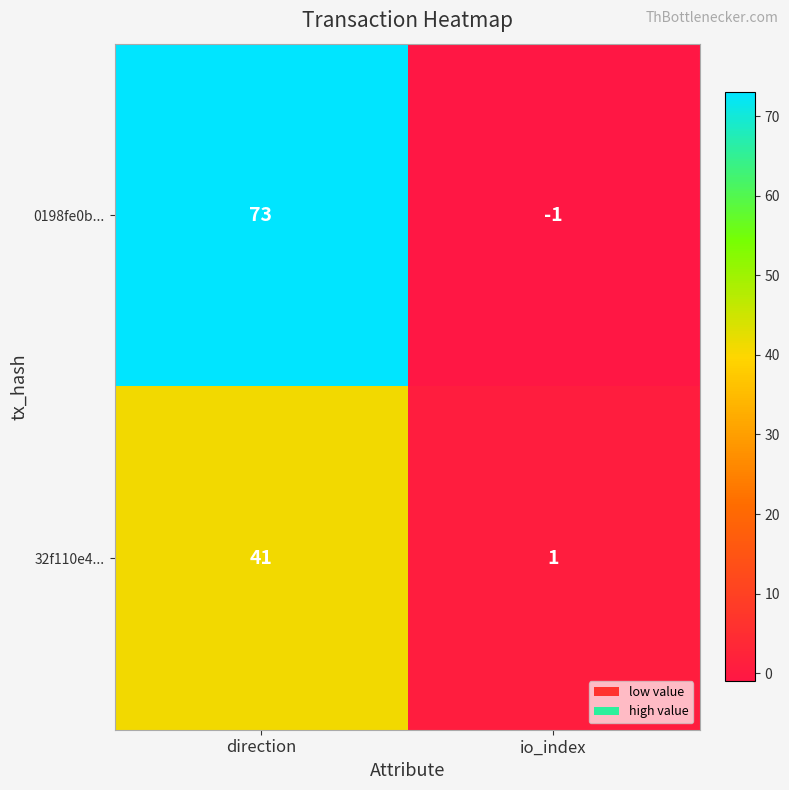

List the series in order of their peak value, highest first.

0198fe0b..., 32f110e4...